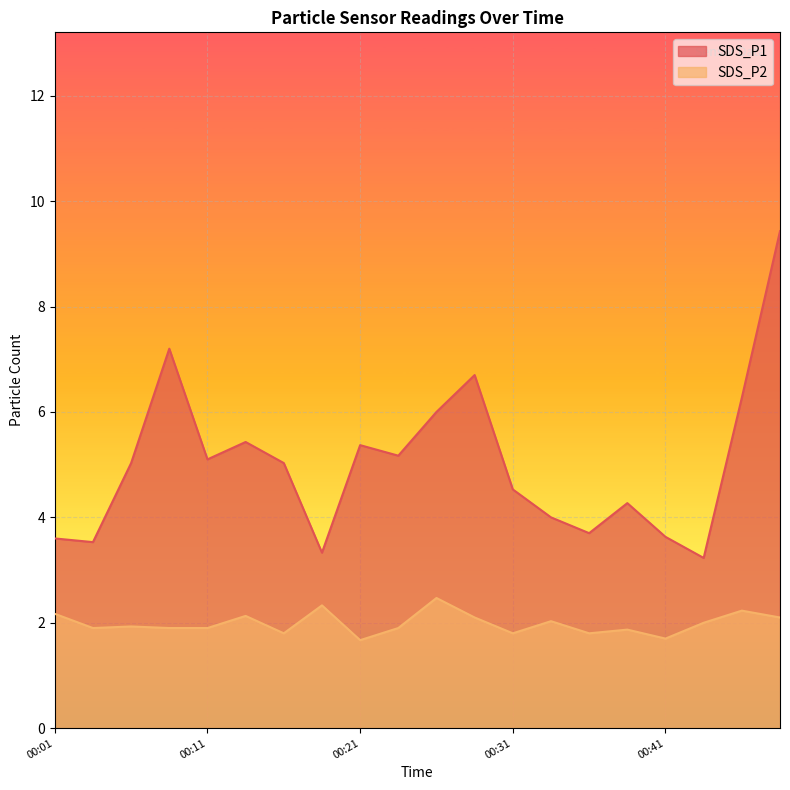

At which label does SDS_P1 reach its minimum?

00:43